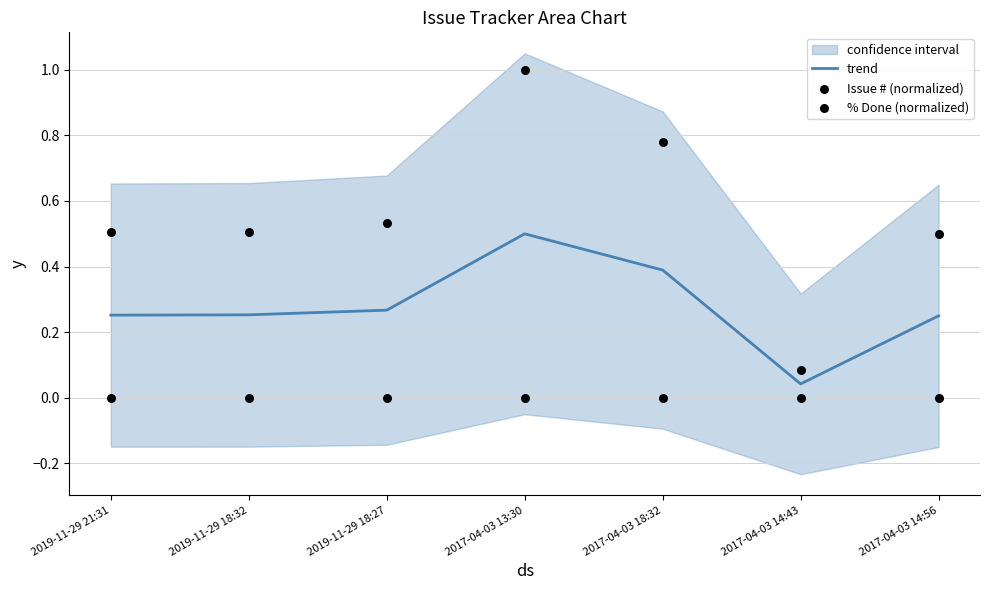

What is the total value across all series at 2017-04-03 18:32?

1.2